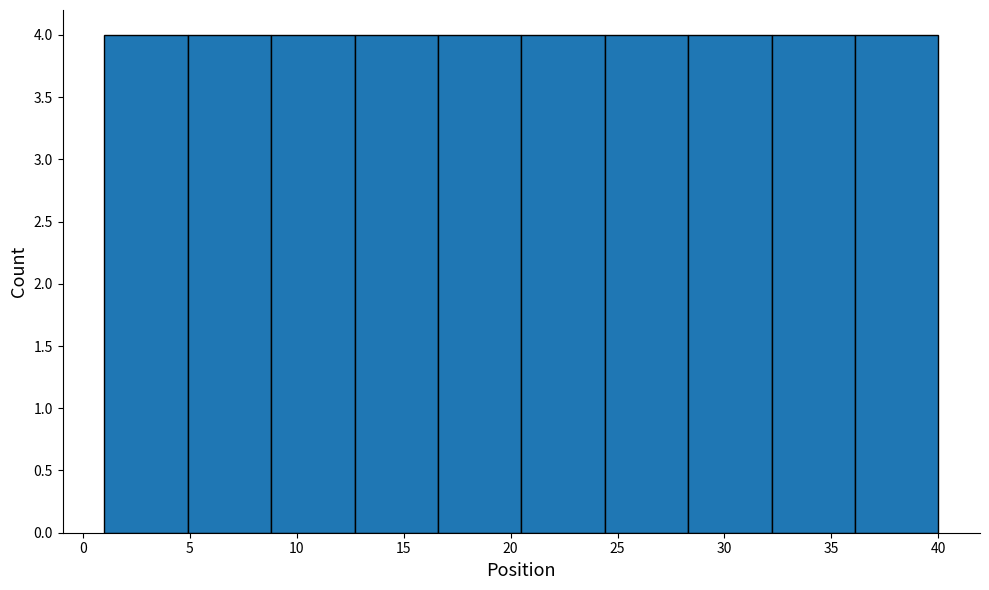

Reading left to right, transcribe this chart: for each bar, give the range it covers on the x-axis and its height. Neither the bar edges nor the heights are printed on the chart, so give them approximately, as read against the axes.

1.0 to 4.9: 4
4.9 to 8.8: 4
8.8 to 12.7: 4
12.7 to 16.6: 4
16.6 to 20.5: 4
20.5 to 24.4: 4
24.4 to 28.3: 4
28.3 to 32.2: 4
32.2 to 36.1: 4
36.1 to 40.0: 4